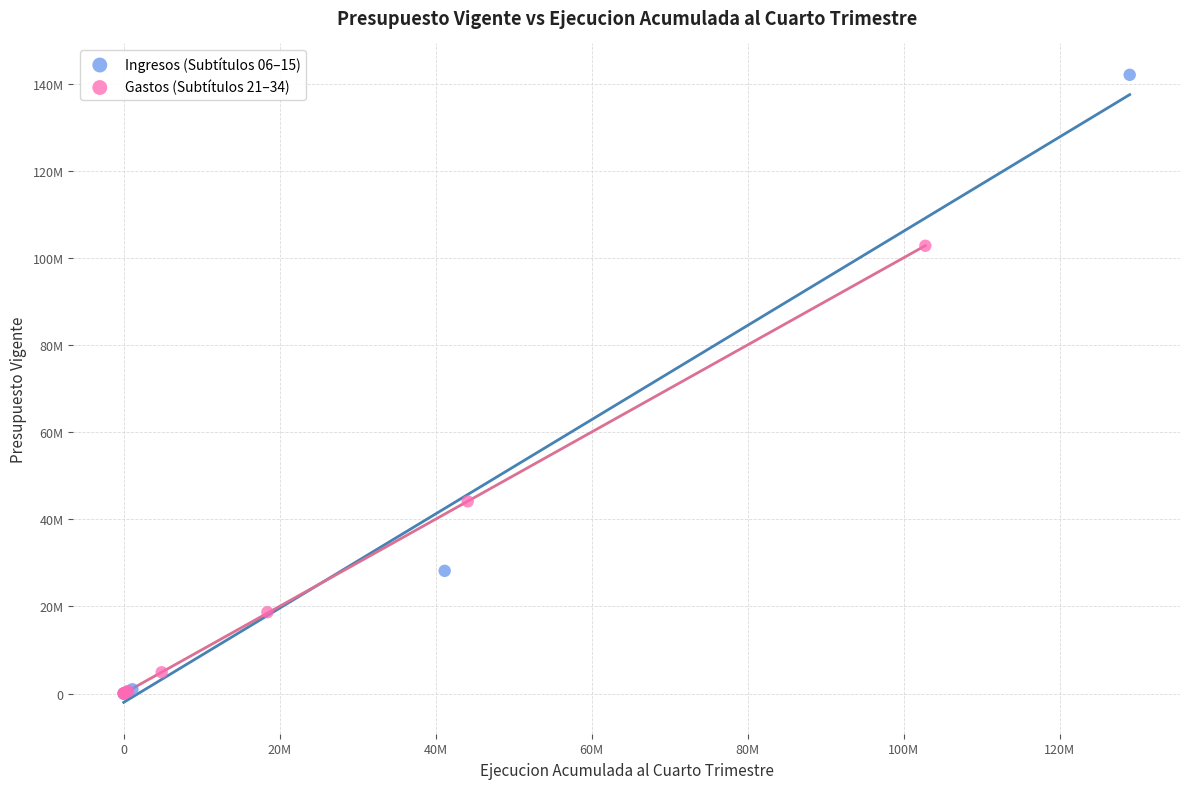

Which series reaches the maximum Y coordinate?

Ingresos (Subtítulos 06–15)